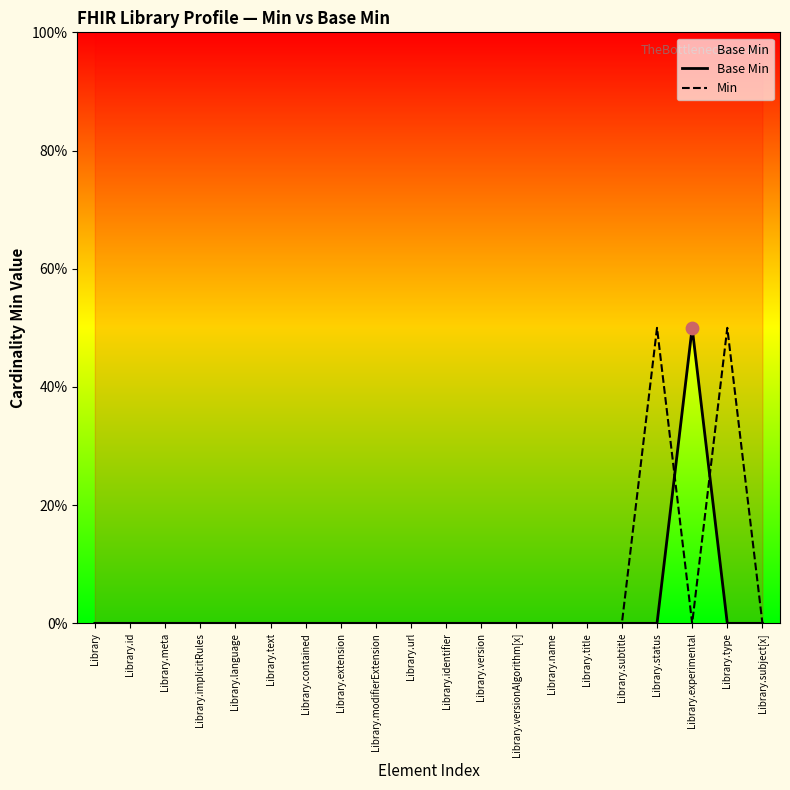

What are all the series names shown in the legend?

Base Min, Min